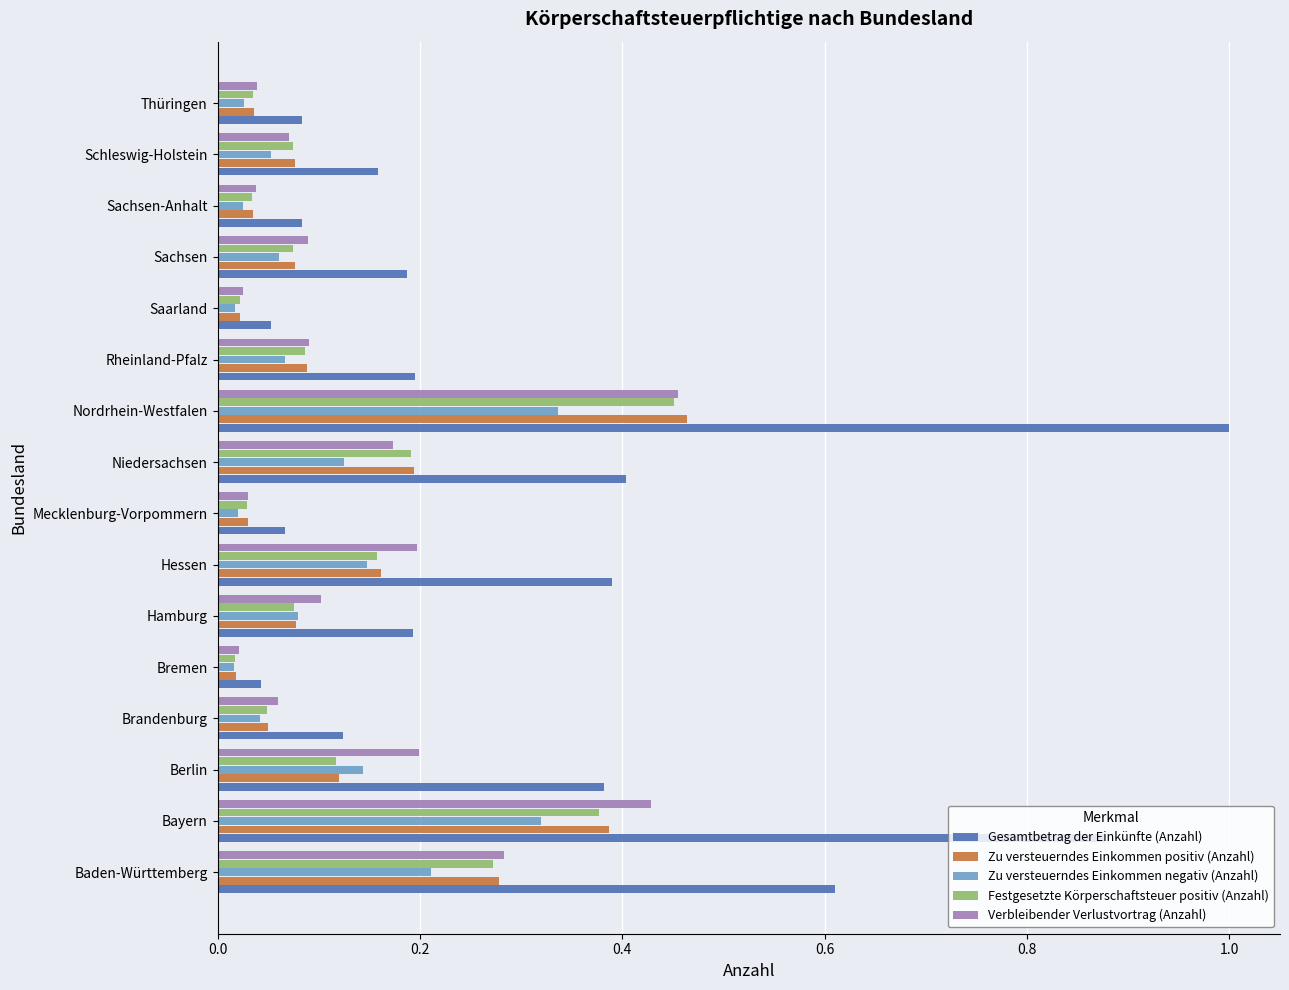

What is the sum of the Gesamtbetrag der Einkünfte (Anzahl) values at Nordrhein-Westfalen and Thüringen?

1.1